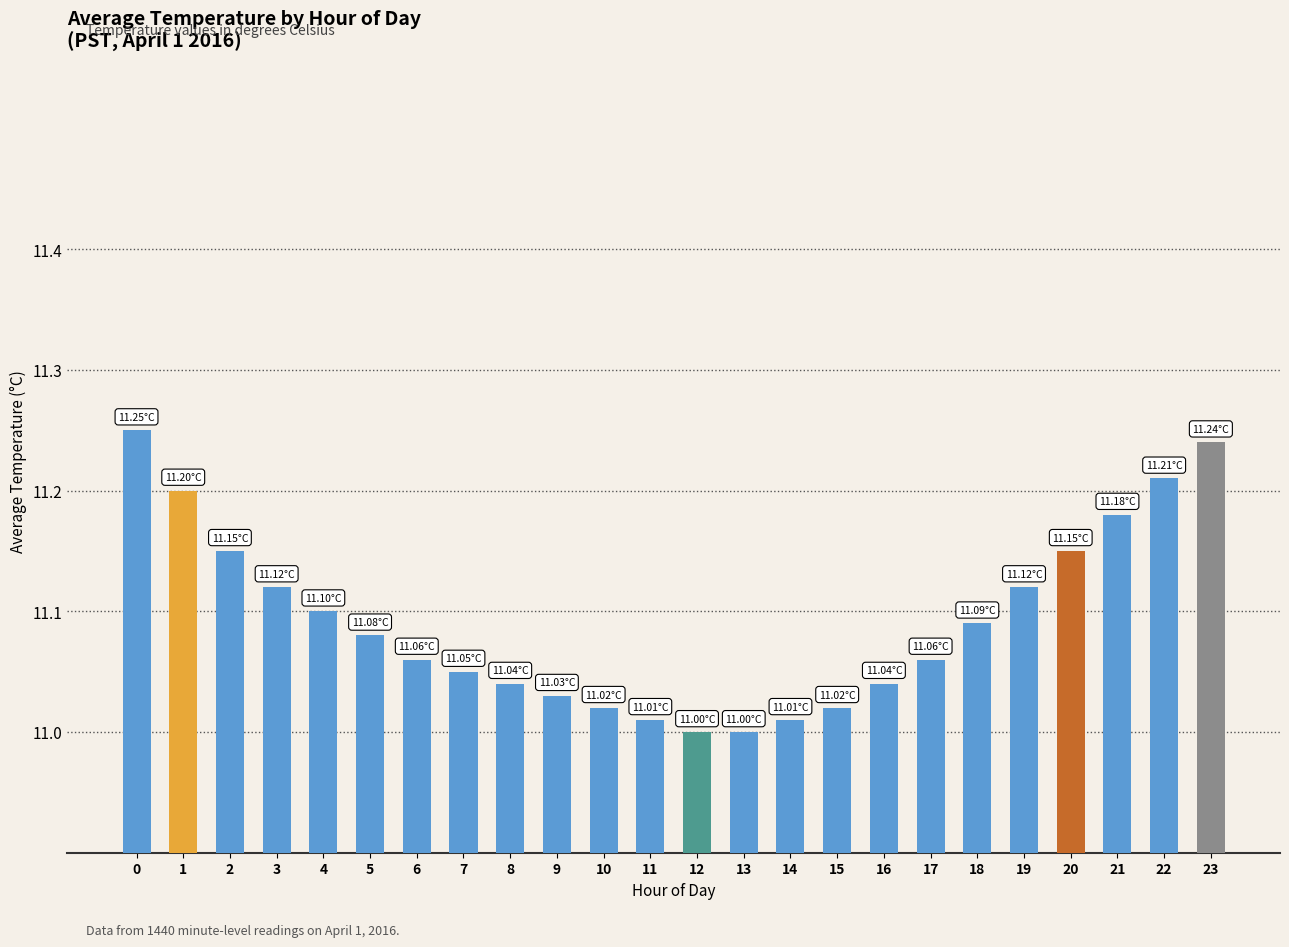

What is the sum of all values?

266.2